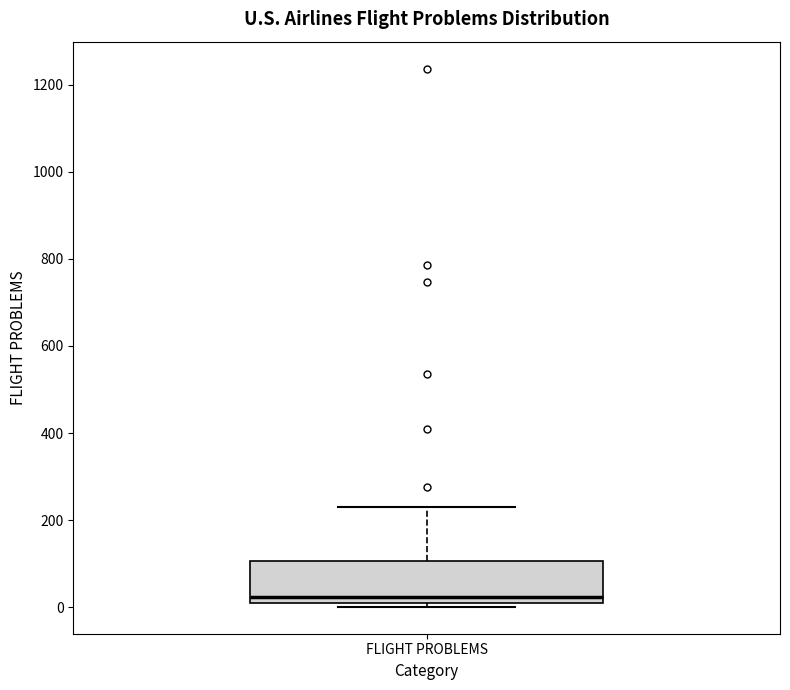

Where is the lower edge of the box for FLIGHT PROBLEMS on the y-axis? The values are not printed on the chart, so give them approximately, as read against the axis.

0